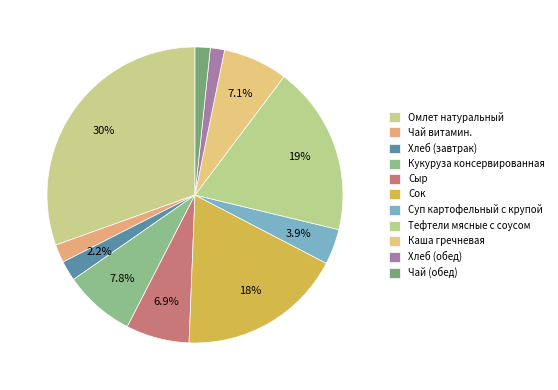

Is there a majority slice in this chart?

No